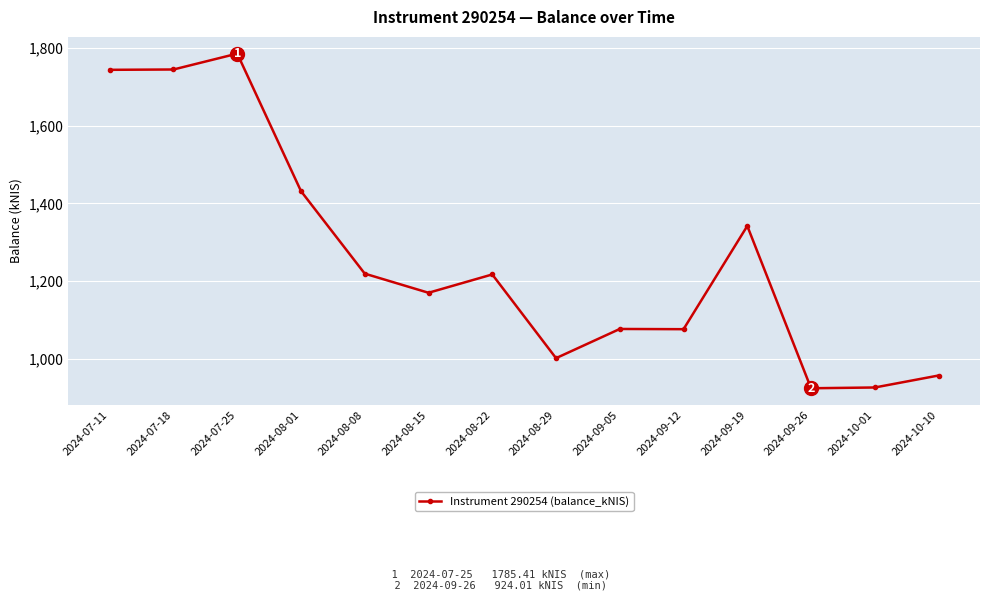

True or false: there are more than 1 points higher than both neighbors.

True